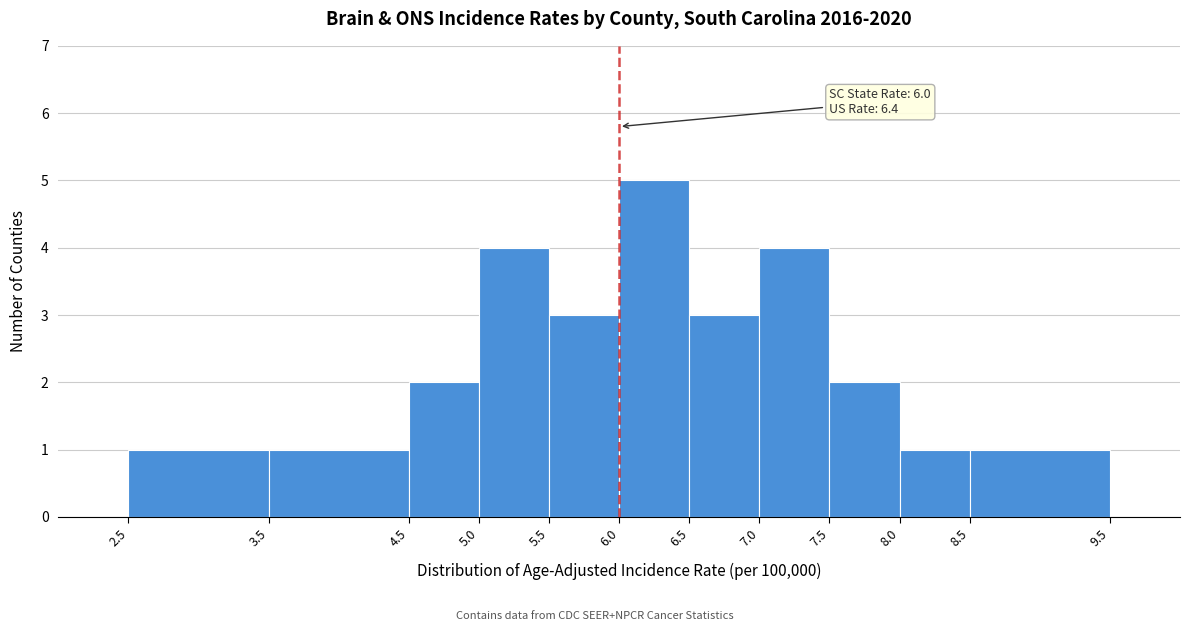

Over which range of the x-axis is the bar tallest?

6.0 to 6.5